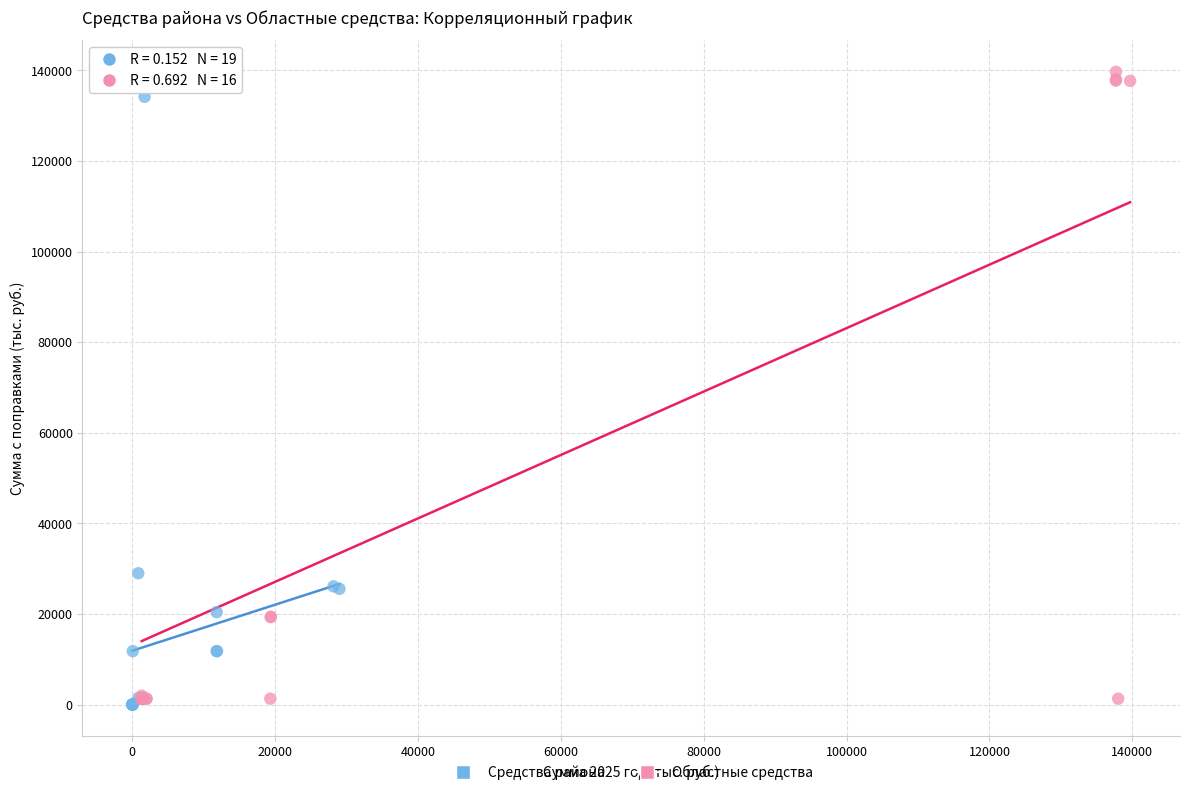

Which series contains the highest Y value?

Областные средства